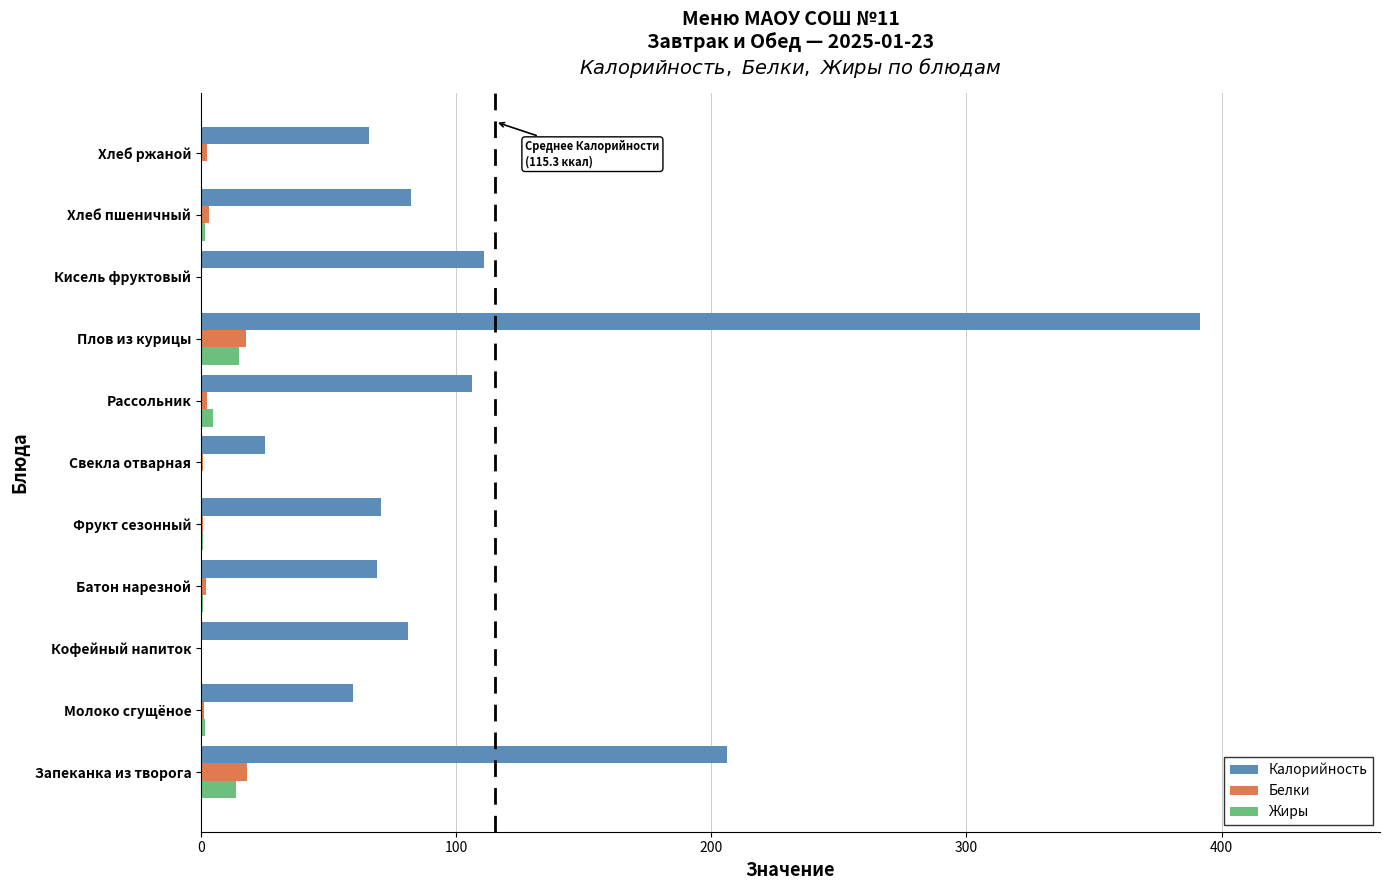

At which label does Калорийность reach its peak?

Плов из курицы